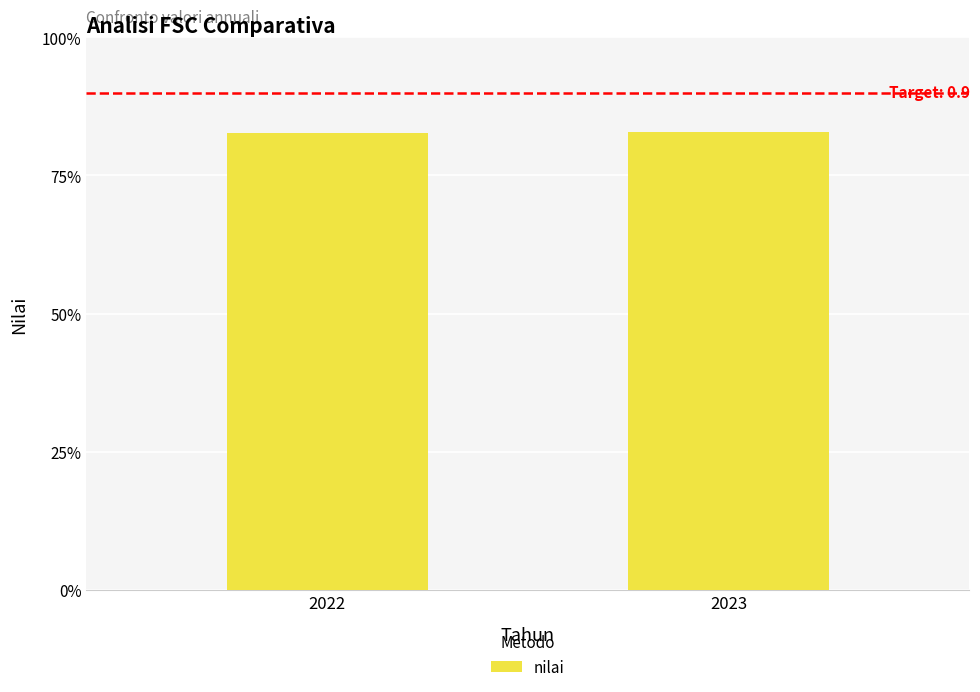

The value at 2023 is 82.8. True or false?

True